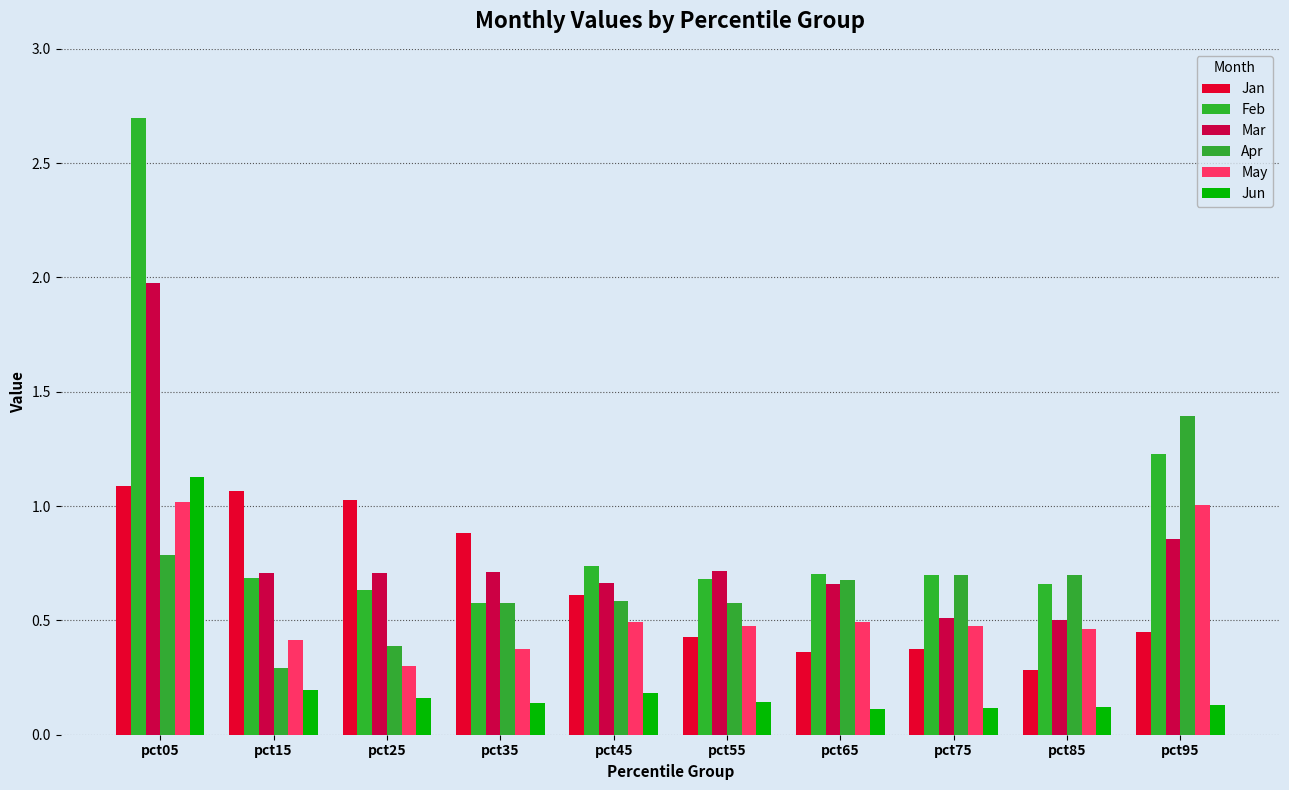

What is the spread (max minus min) of values at pct75?

0.6